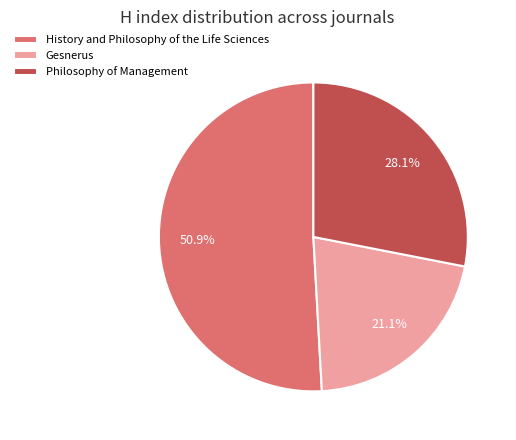

To the nearest percent, what is the combined percentage of History and Philosophy of the Life Sciences and Gesnerus?

72%